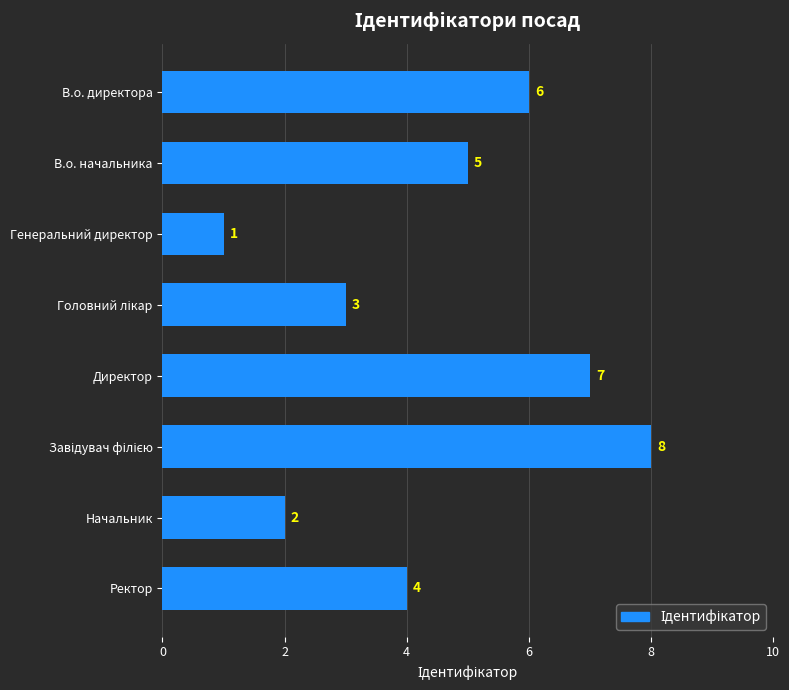

True or false: the data shows 2 at Начальник.

True